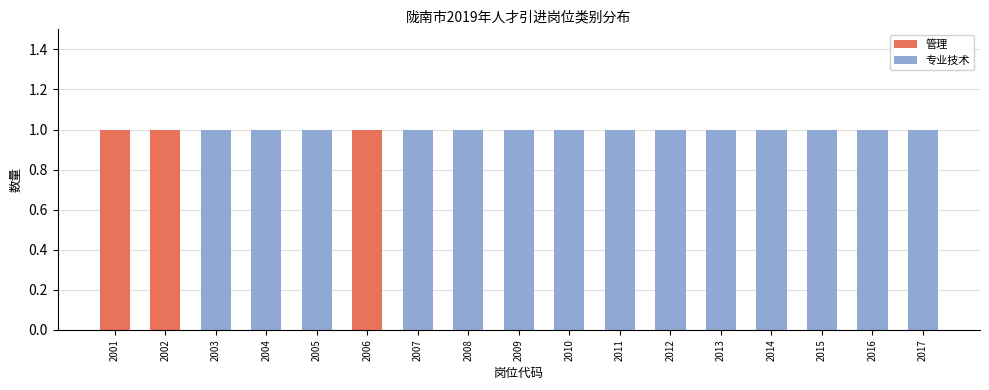

True or false: 管理 has a value of 0 at 2007.

True